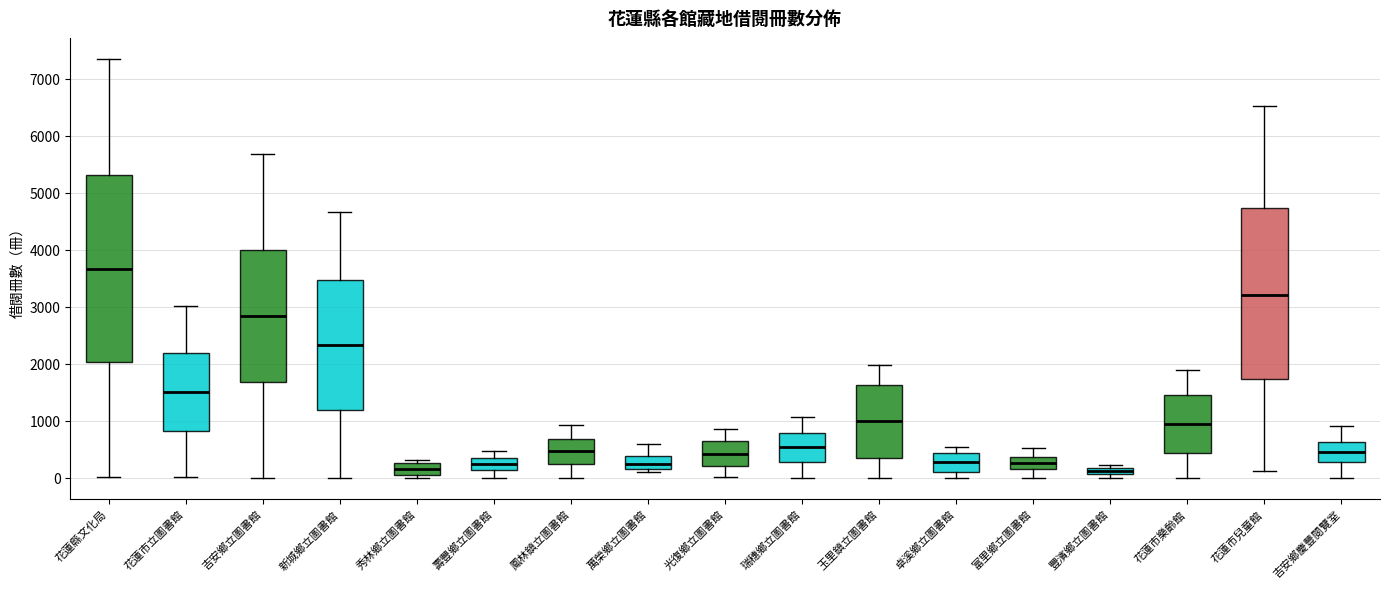

Where does the median line of the box for 瑞穗鄉立圖書館 sit on the y-axis? The values are not printed on the chart, so give them approximately, as read against the axis.

500